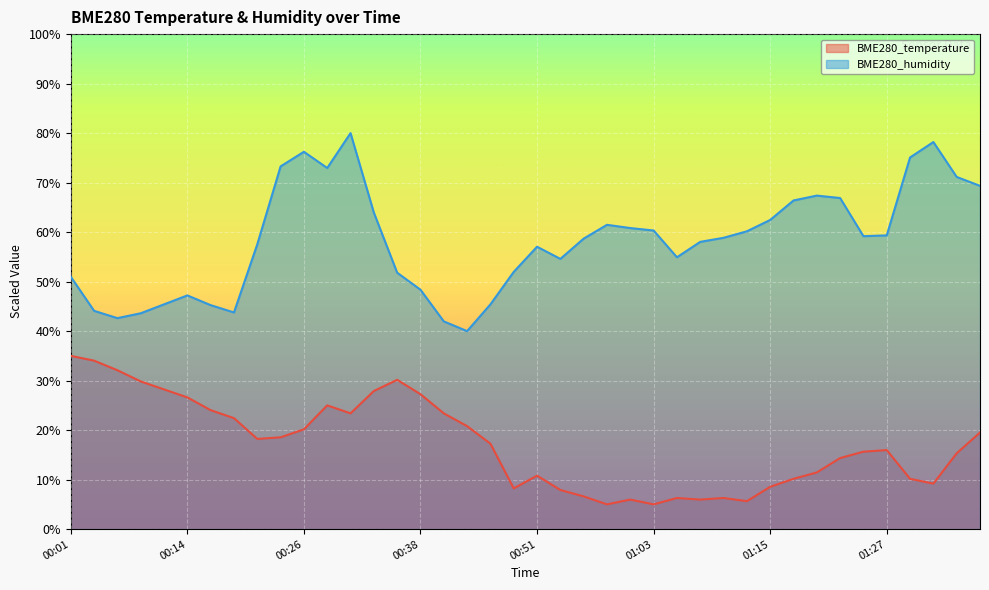

What is the difference between the BME280_temperature values at 00:11 and 01:18?

18.1